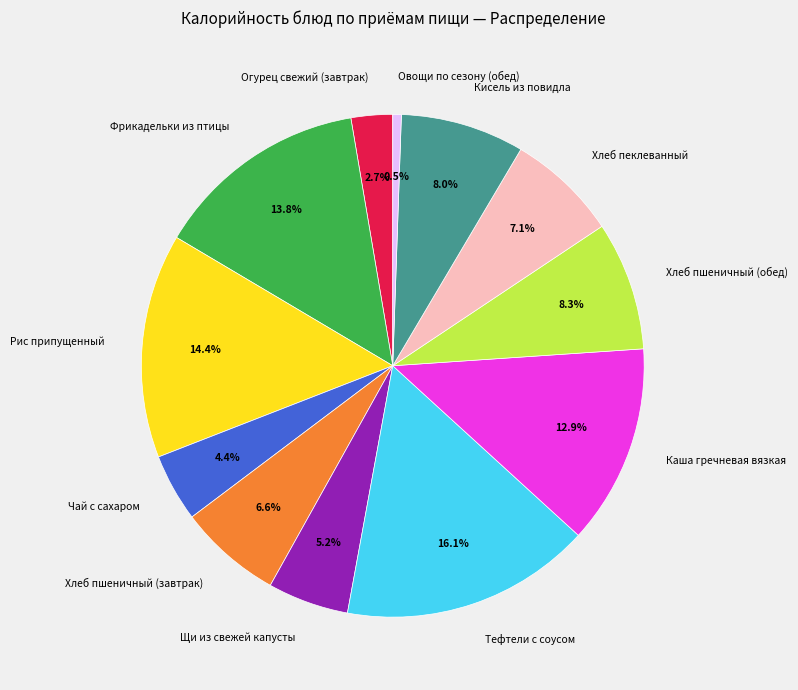

Does any single category account for the majority?

No